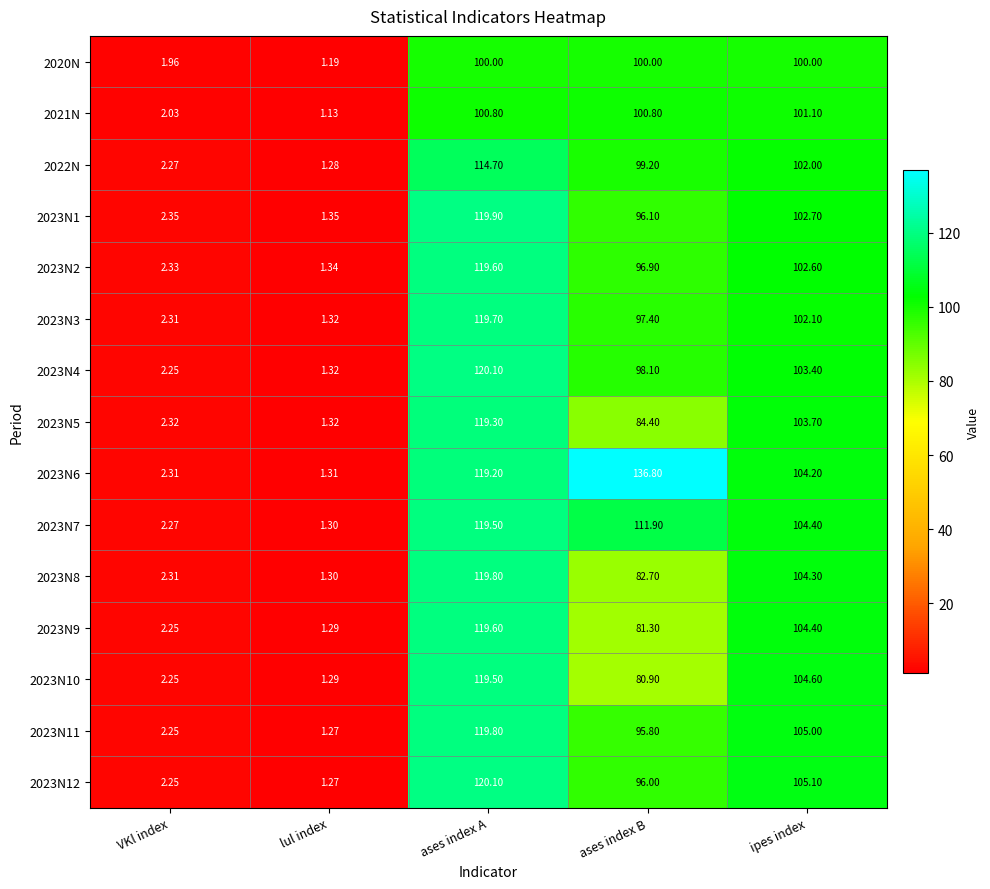

At which label is 2023N7 closest to 60?

ipes index